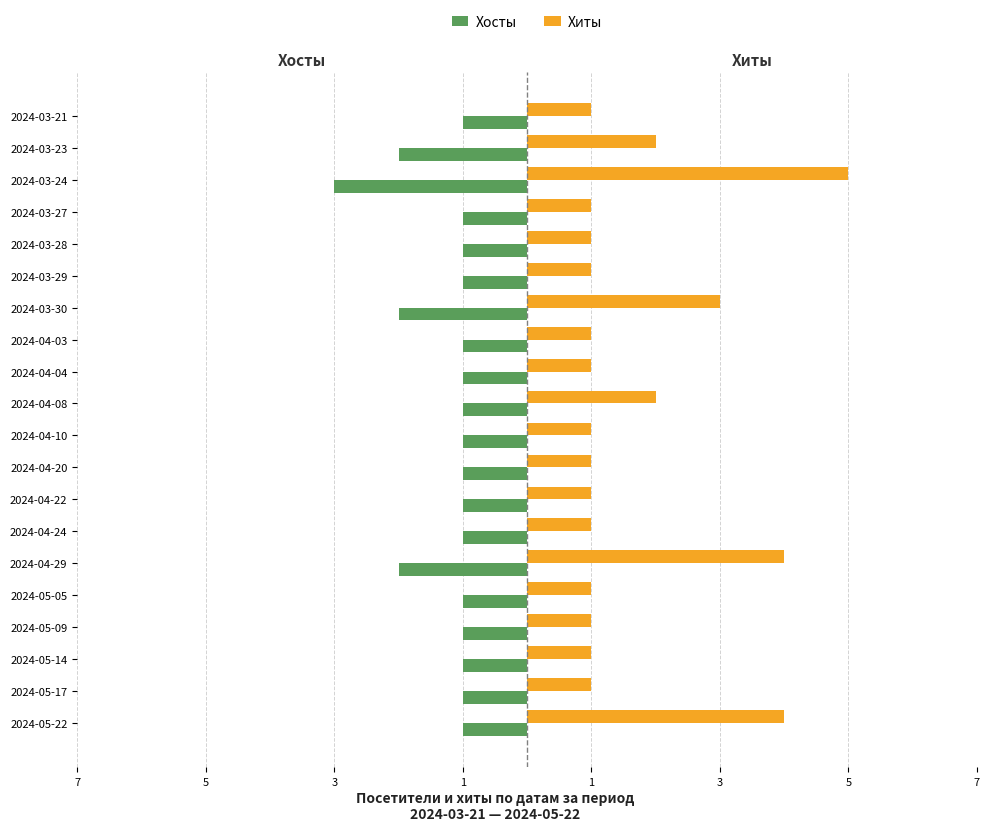

How many Хиты values are between 1 and 2?

16